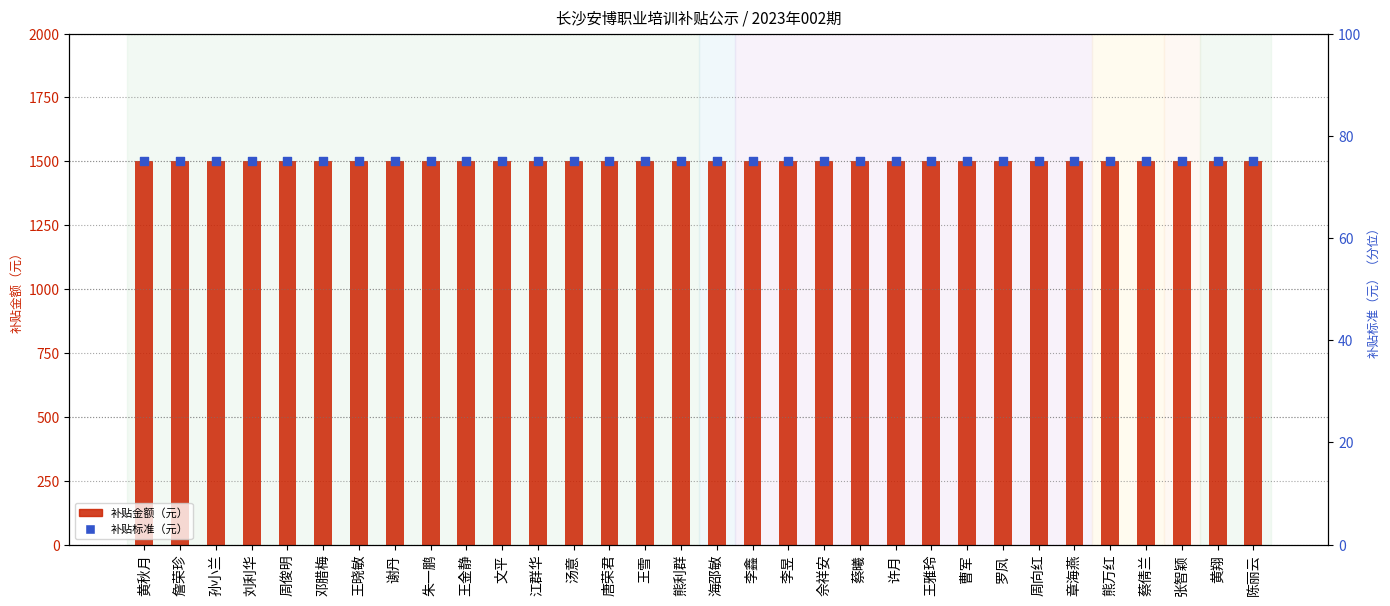

Which series reaches the maximum Y coordinate?

补贴金额（元）